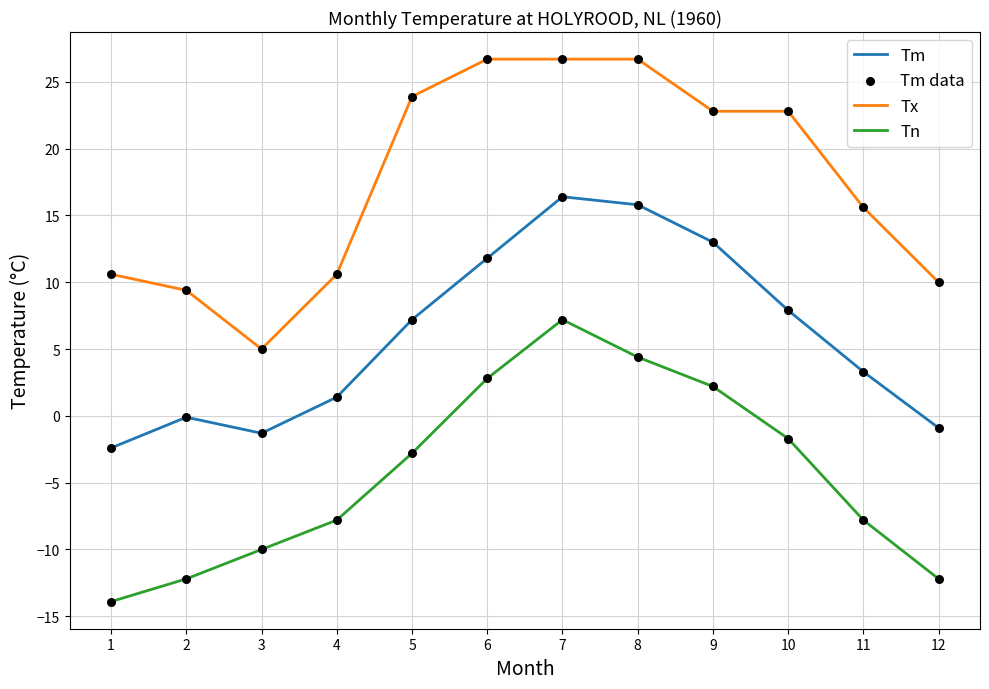

At which category is the sum across all series the highest?

7